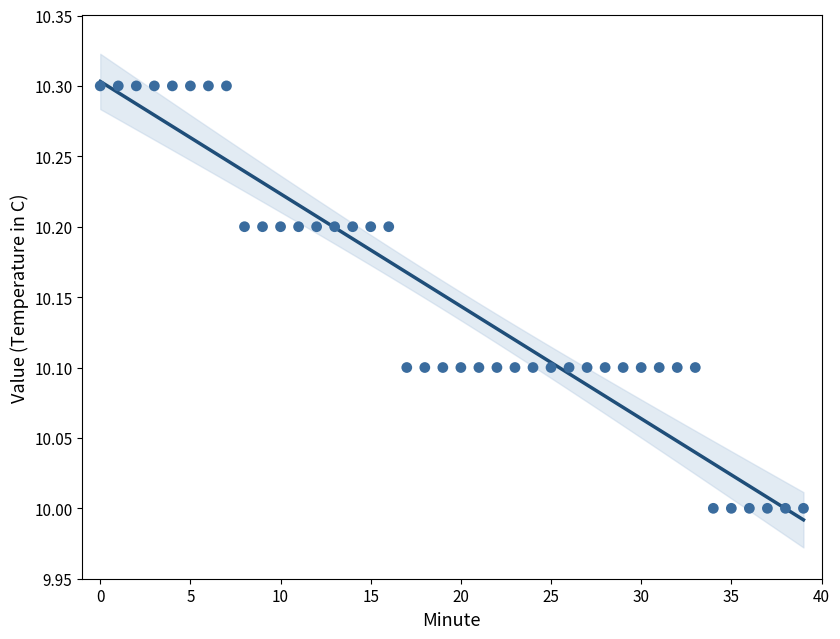

What is the range of Y values (max minus min)?

0.3